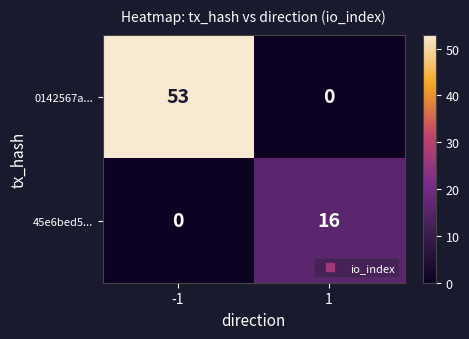

True or false: 0142567a... has a value of 0 at 1.

True